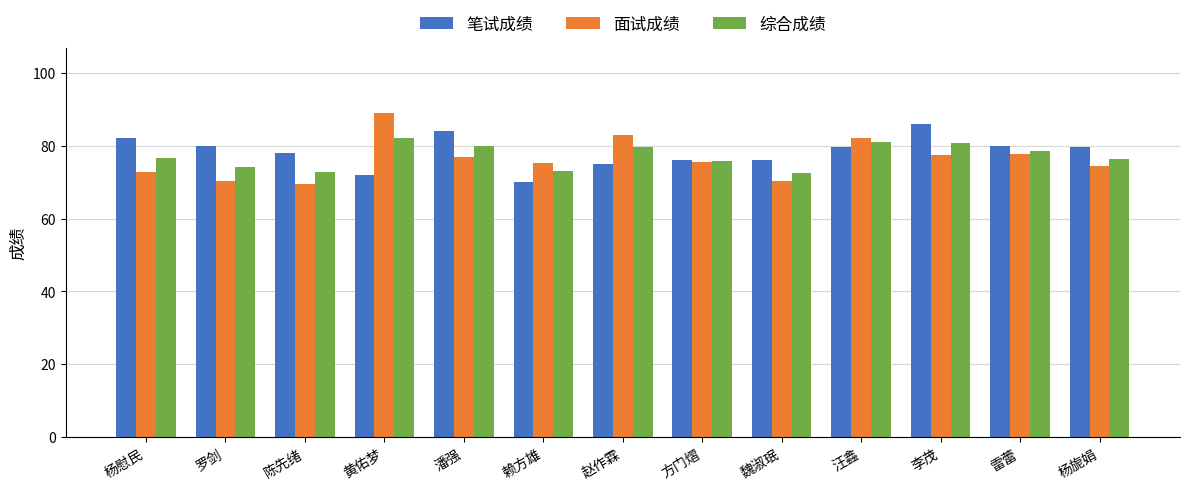

At which category does the chart reach its peak across all series?

黄佑梦